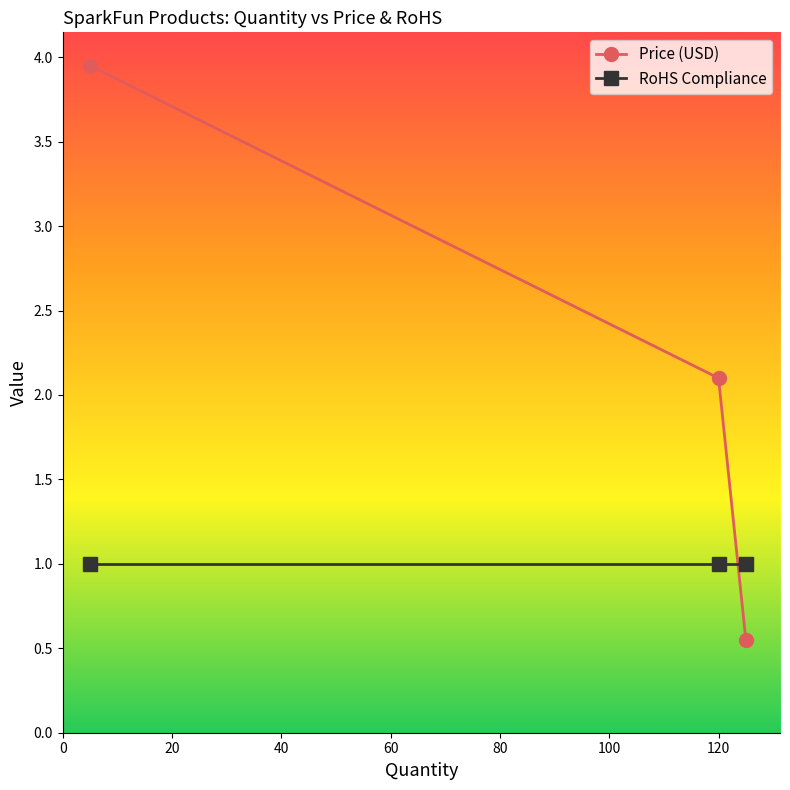

Which series has the largest range (max minus min)?

Price (USD)